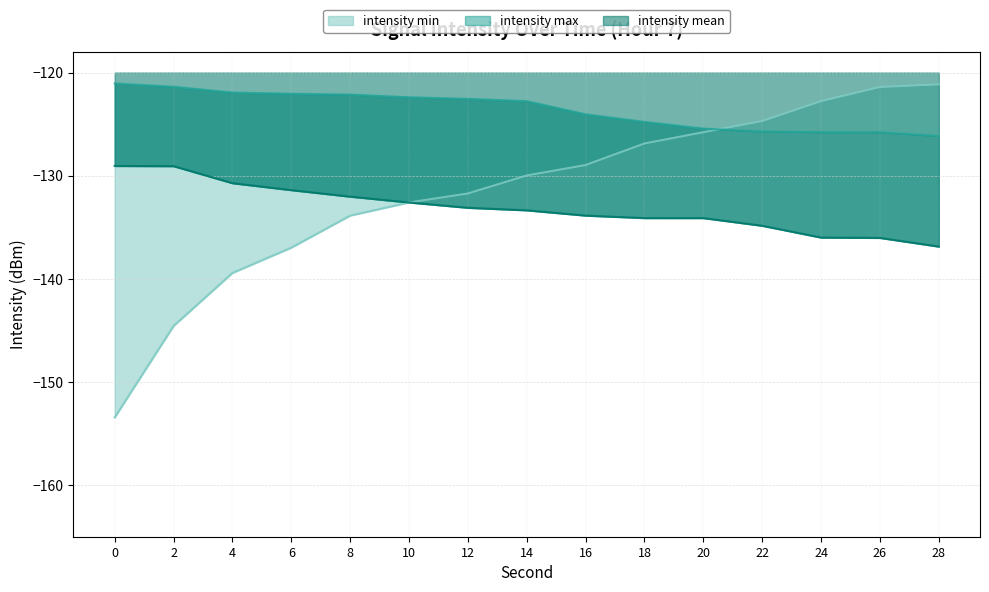

Read the intensity_min value at 6.

-137.0